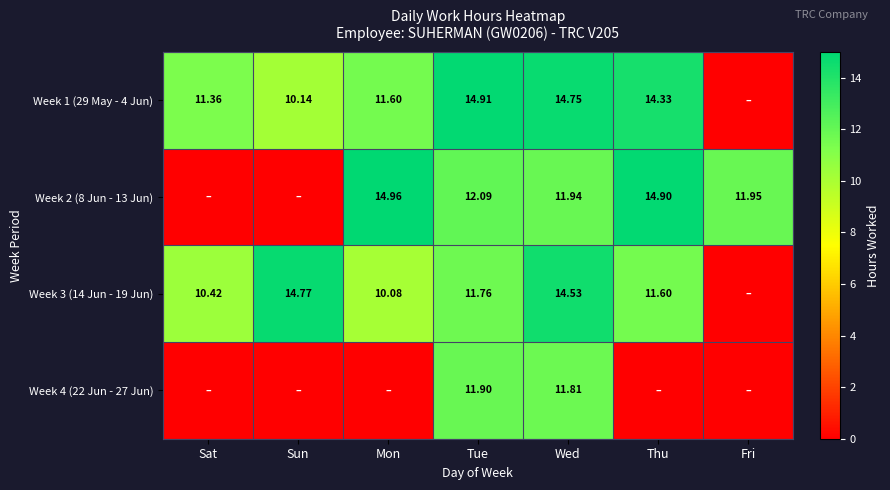

At which label does Week 3 (14 Jun - 19 Jun) reach its peak?

Sun